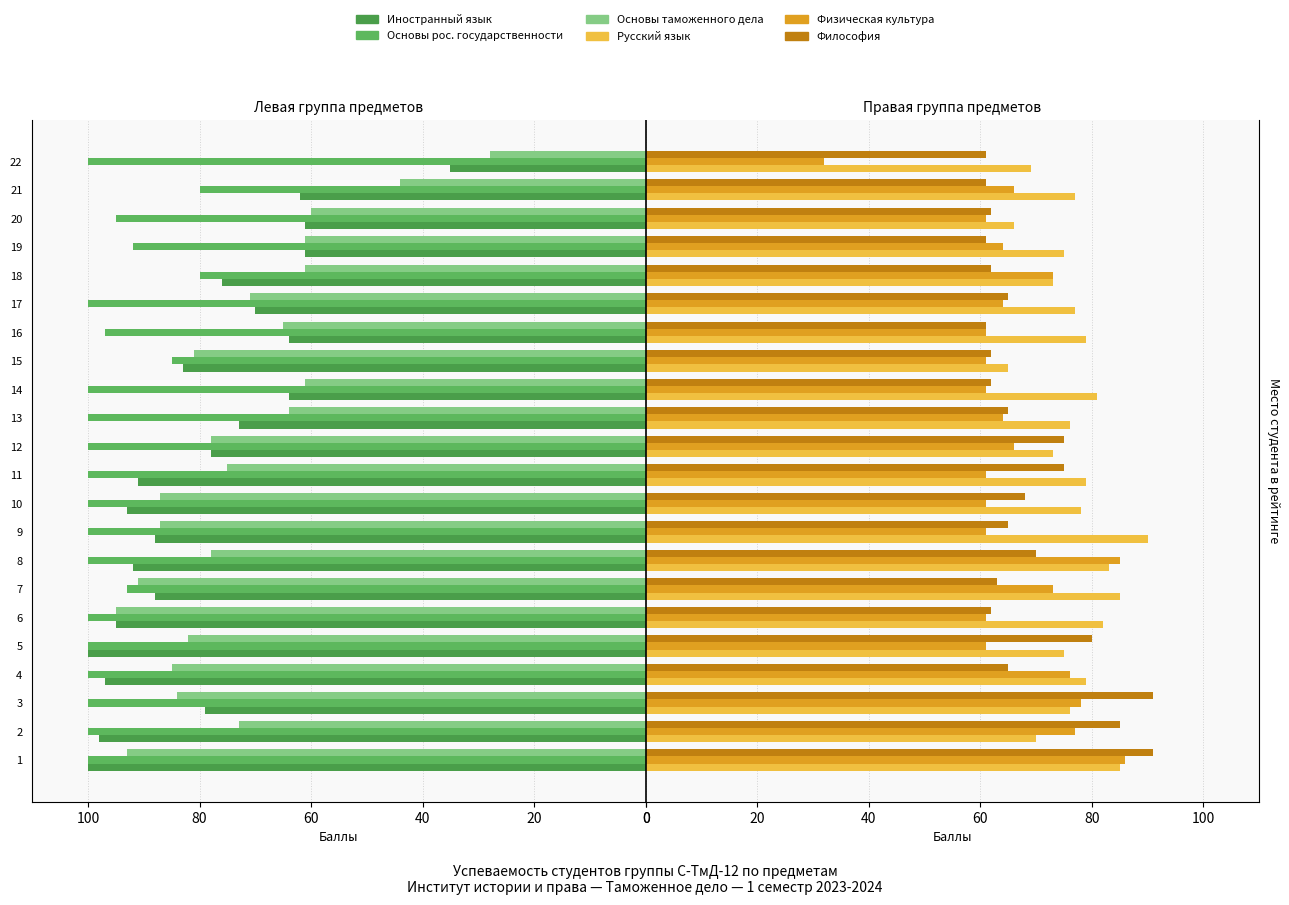

How many Основы рос. государственности values are between 95 and 100?

17